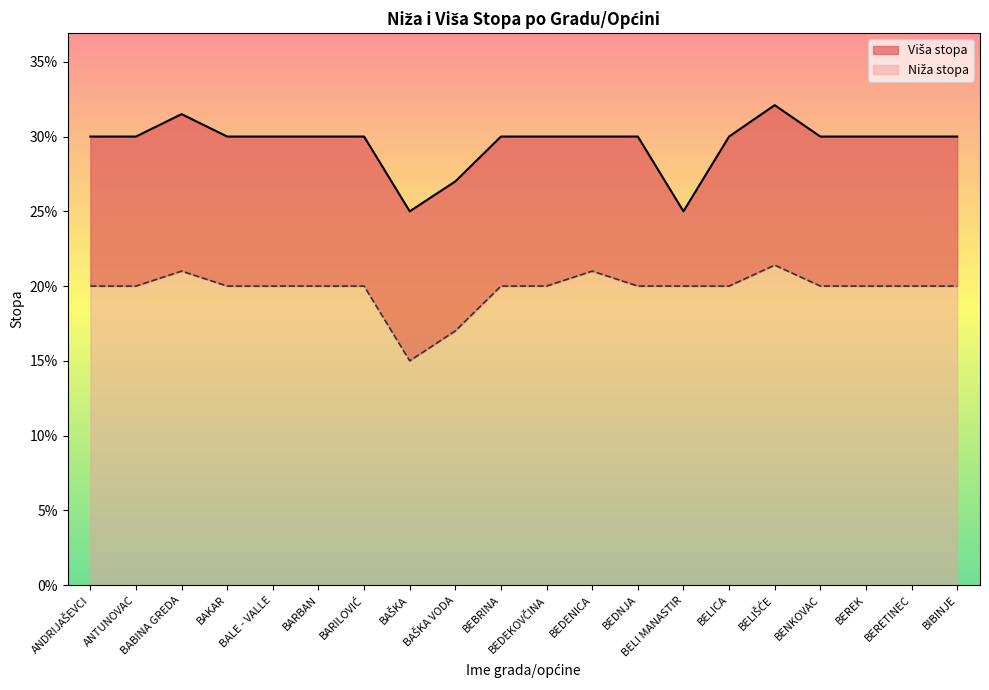

Is it true that Niža stopa equals 0.2 at BEDEKOVČINA?

True